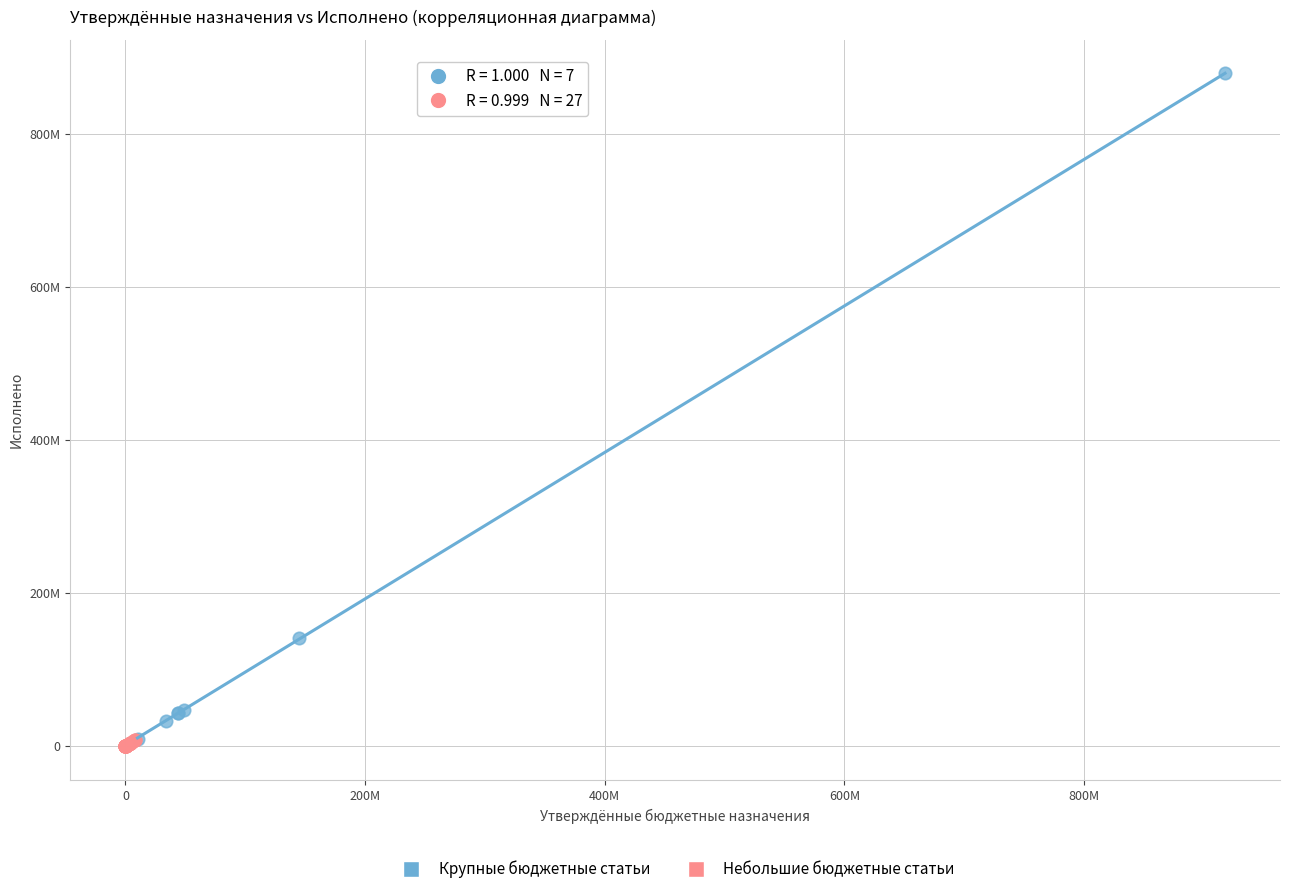

What are all the series names shown in the legend?

Крупные бюджетные статьи, Небольшие бюджетные статьи